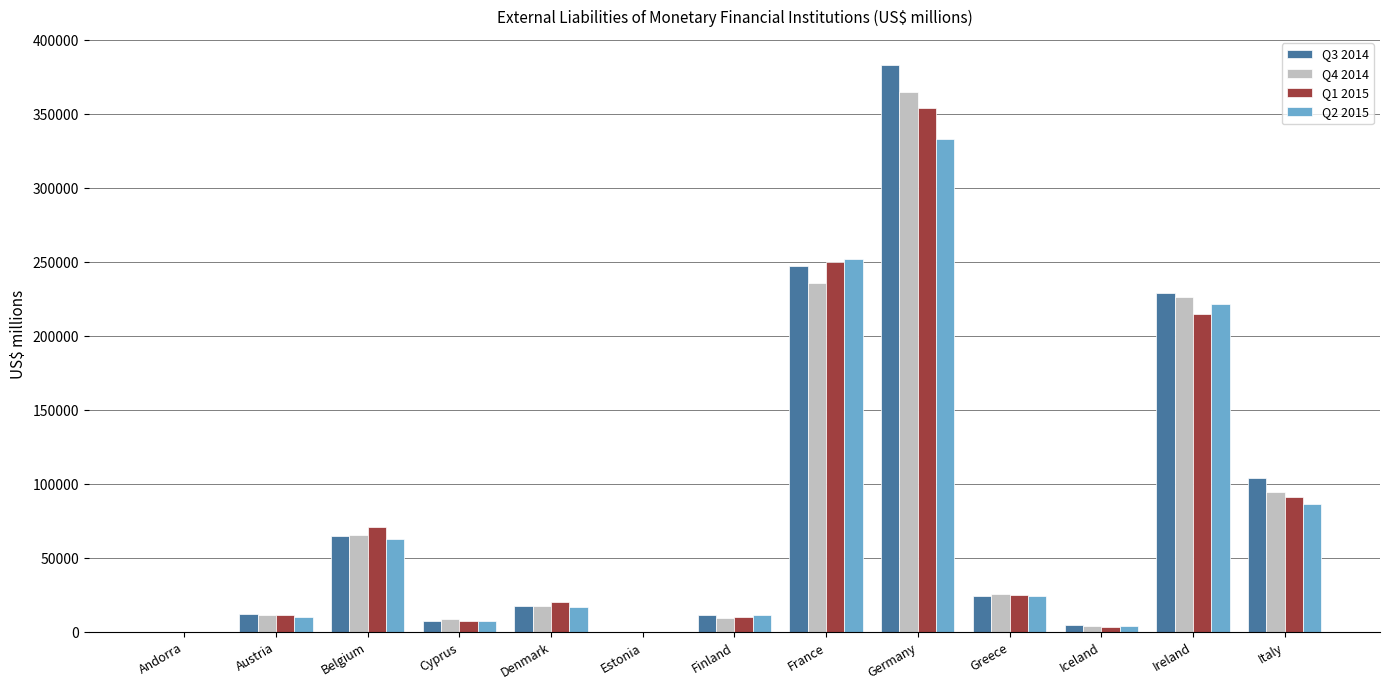

At which category does the chart reach its peak across all series?

Germany